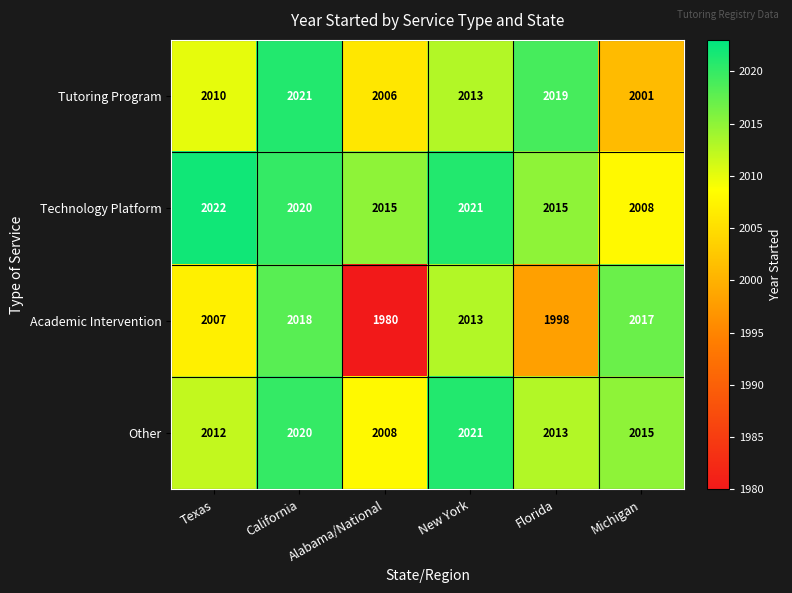

What is the maximum value shown in the chart?

2022